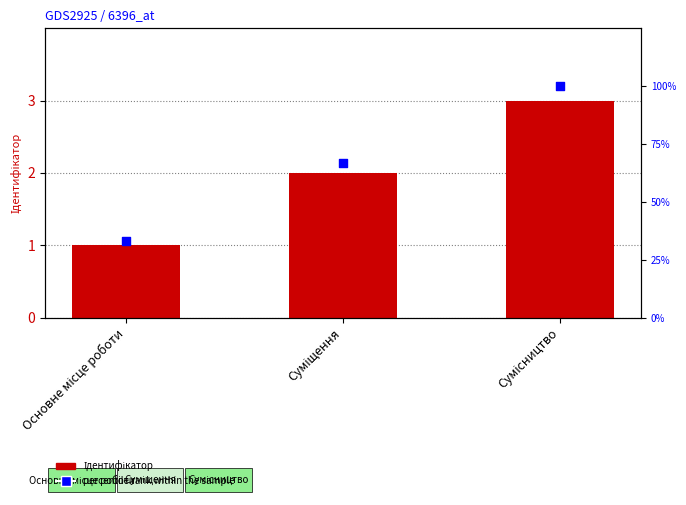

Which series has the largest Y range (max minus min)?

percentile rank within the sample